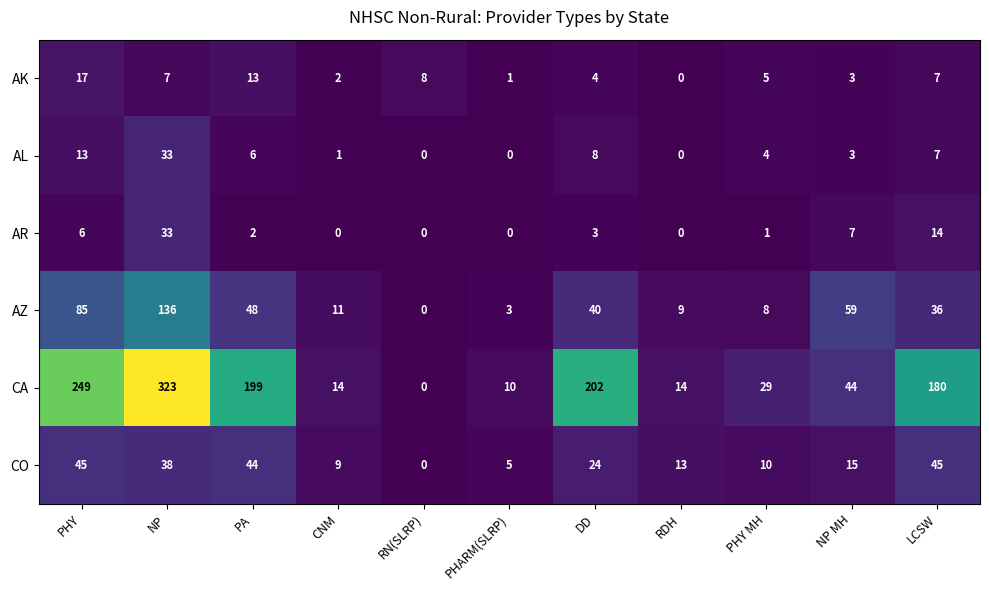

Is it true that CO equals 45 at LCSW?

True